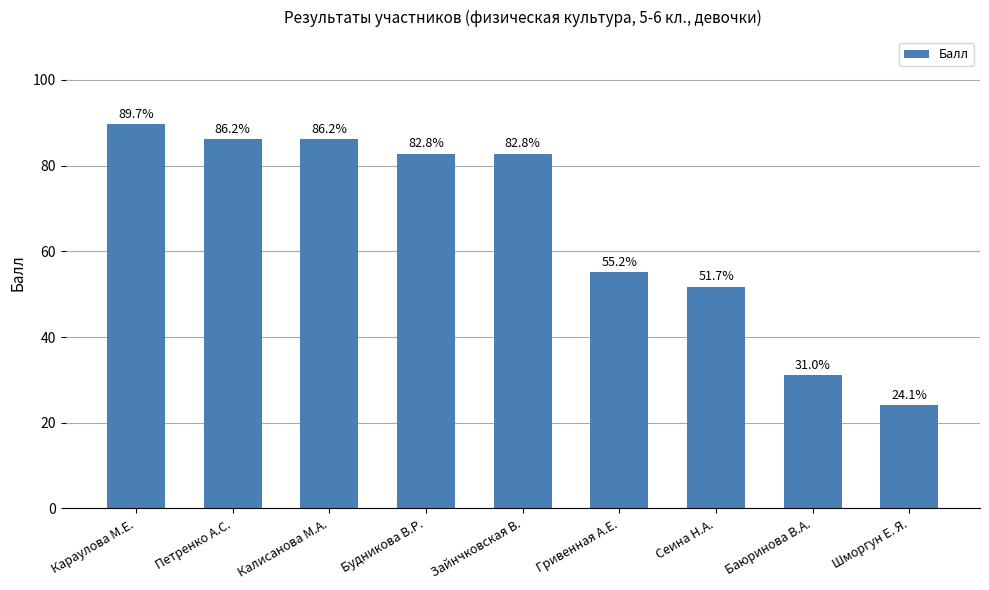

Reading left to right, list all the values displayed in this chart.

89.7	86.2	86.2	82.8	82.8	55.2	51.7	31.0	24.1